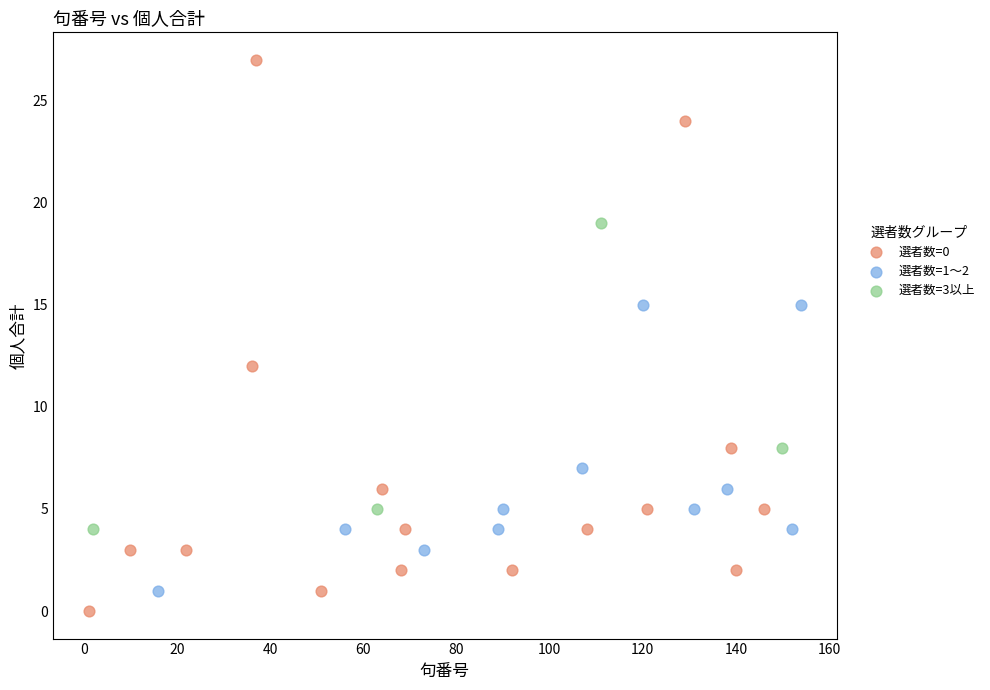

What are all the series names shown in the legend?

選者数=0, 選者数=1〜2, 選者数=3以上